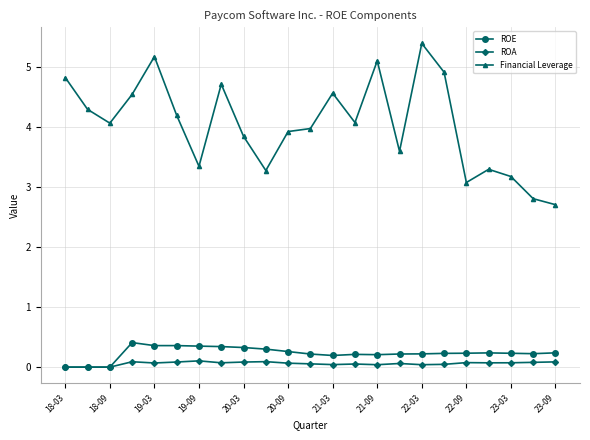

True or false: ROE and Financial Leverage cross at least once.

False